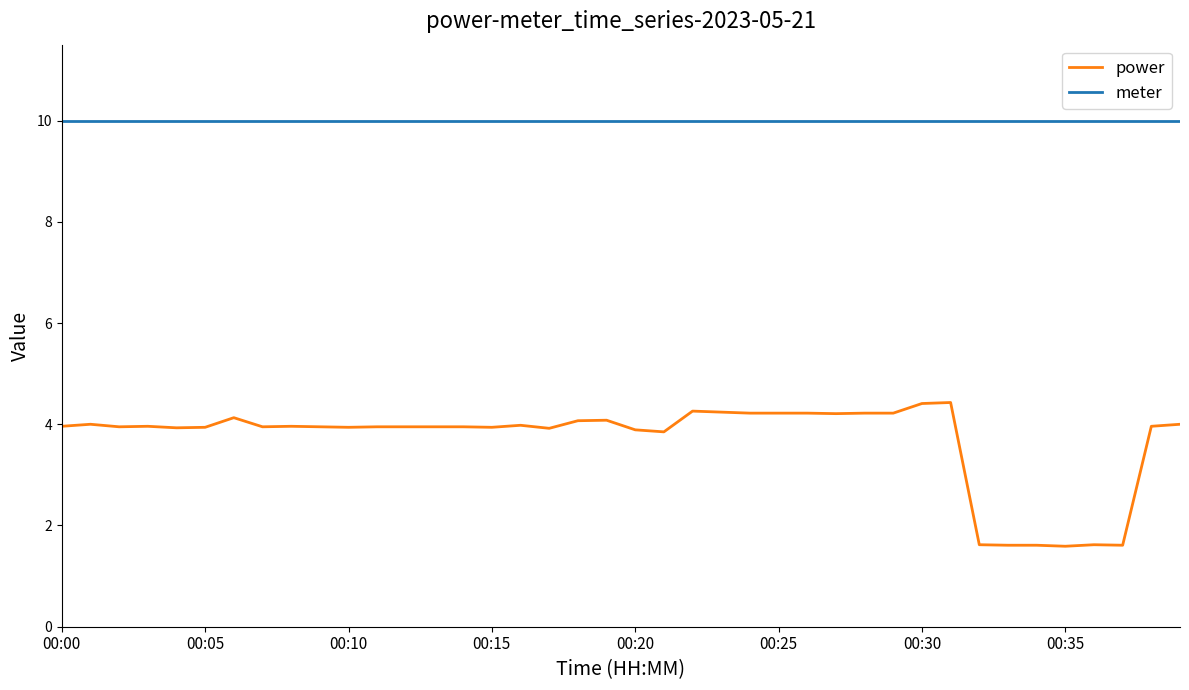

True or false: meter and power intersect in this chart.

False